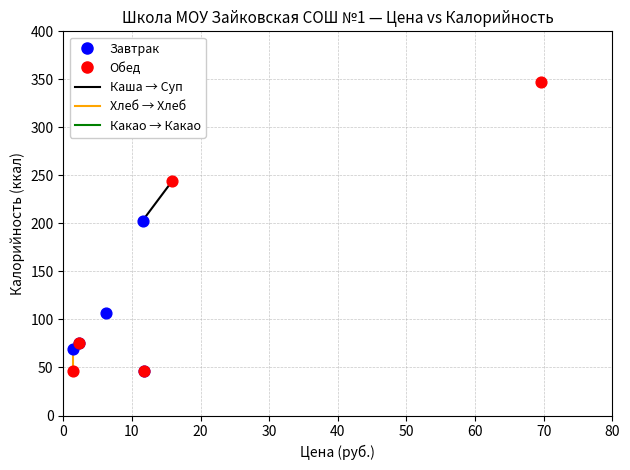

Which series reaches the maximum Y coordinate?

Обед